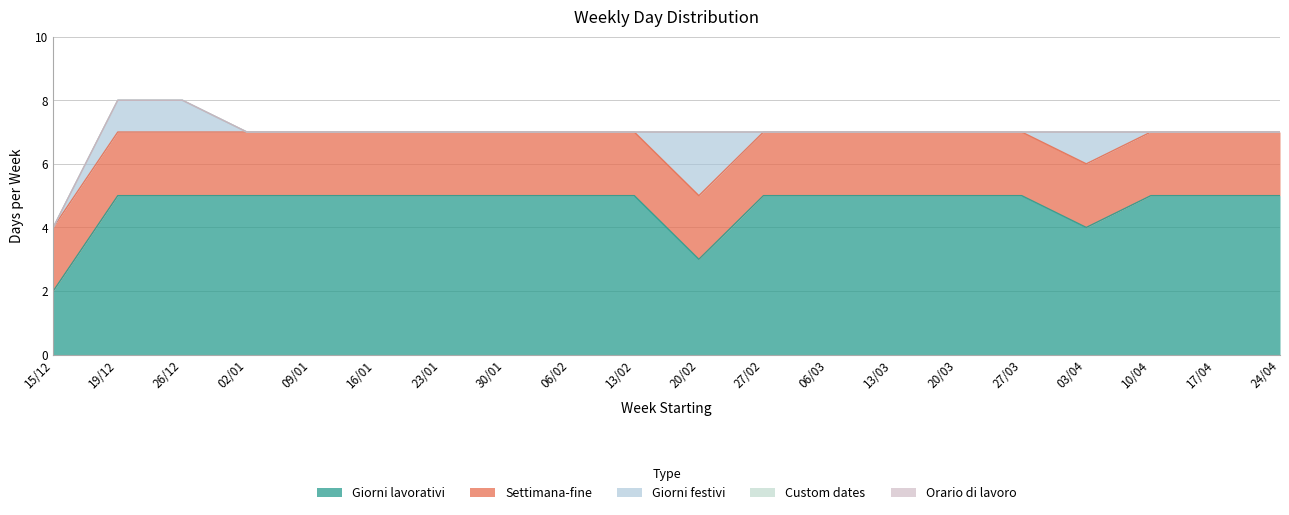

Which category has the lowest value in the Custom dates series?

15/12